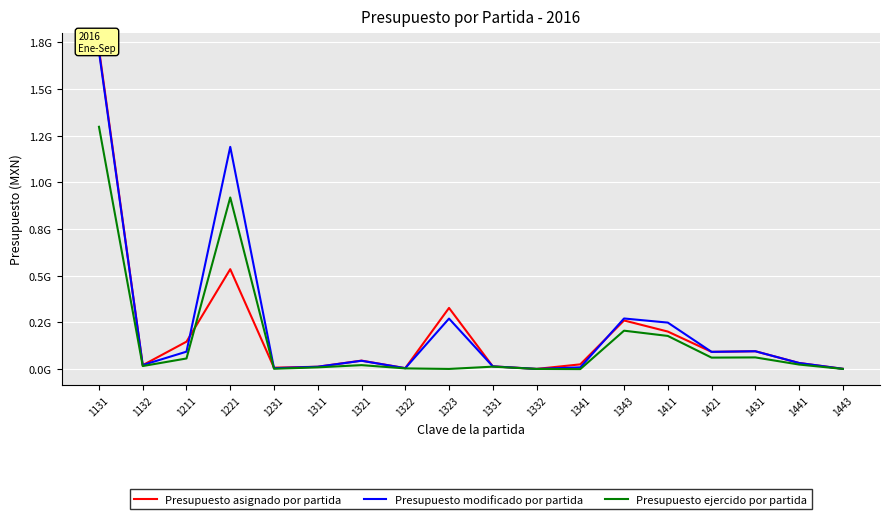

Is it true that Presupuesto modificado por partida equals 39818981.0 at 1211?

False